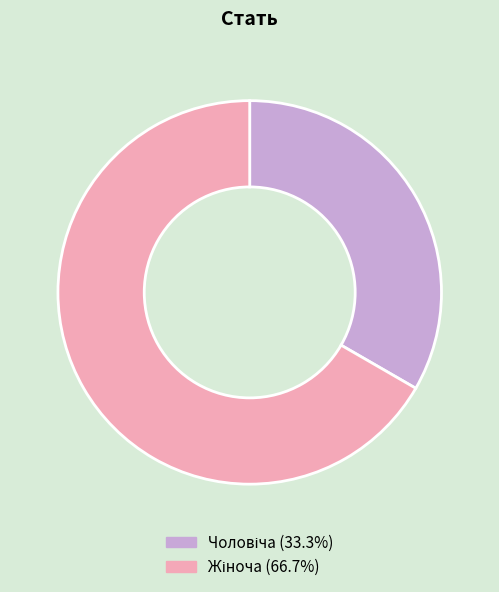

Is there any slice that represents more than half of the pie?

Yes